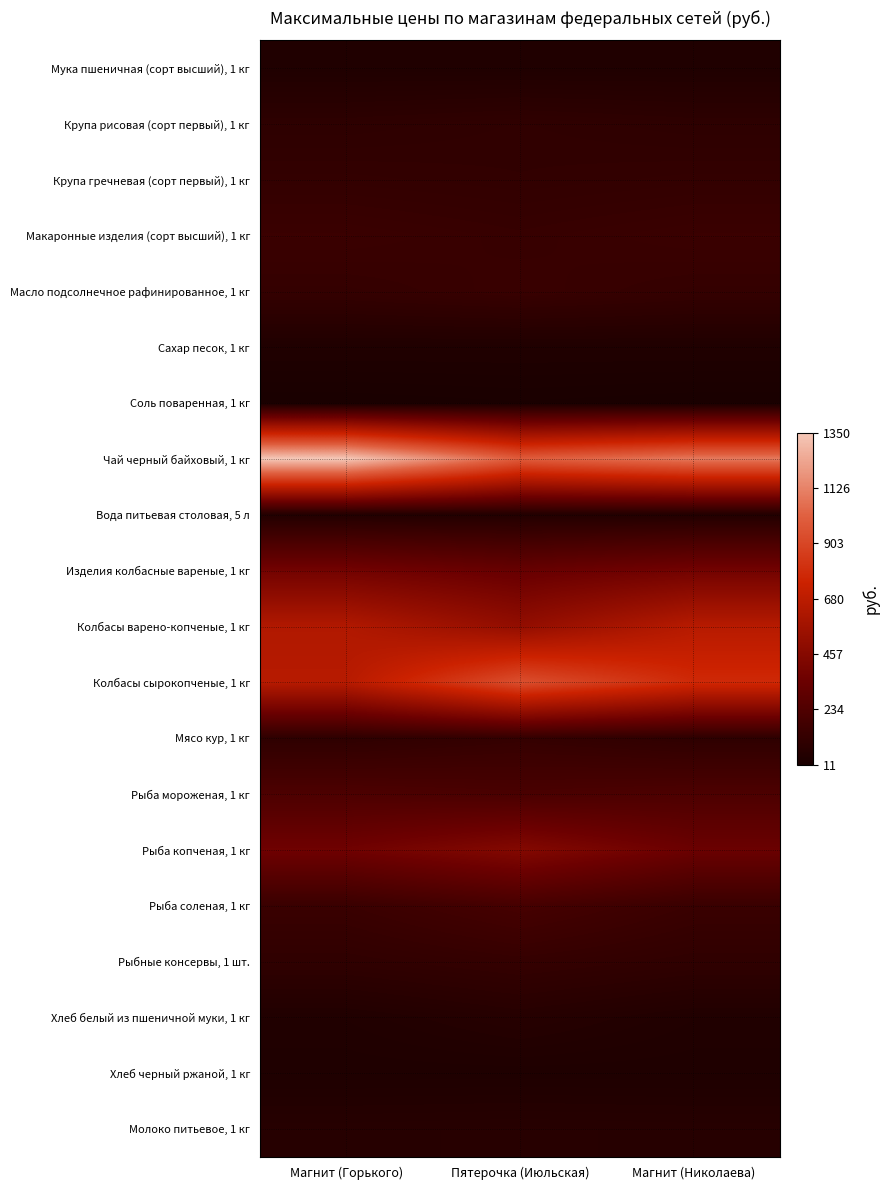

Rank the series by their maximum value, from lowest to highest.

Соль поваренная, 1 кг, Хлеб черный ржаной, 1 кг, Мука пшеничная (сорт высший), 1 кг, Сахар песок, 1 кг, Вода питьевая столовая, 5 л, Хлеб белый из пшеничной муки, 1 кг, Молоко питьевое, 1 кг, Крупа рисовая (сорт первый), 1 кг, Крупа гречневая (сорт первый), 1 кг, Мясо кур, 1 кг, Рыбные консервы, 1 шт., Масло подсолнечное рафинированное, 1 кг, Макаронные изделия (сорт высший), 1 кг, Рыба соленая, 1 кг, Рыба мороженая, 1 кг, Изделия колбасные вареные, 1 кг, Рыба копченая, 1 кг, Колбасы варено-копченые, 1 кг, Колбасы сырокопченые, 1 кг, Чай черный байховый, 1 кг